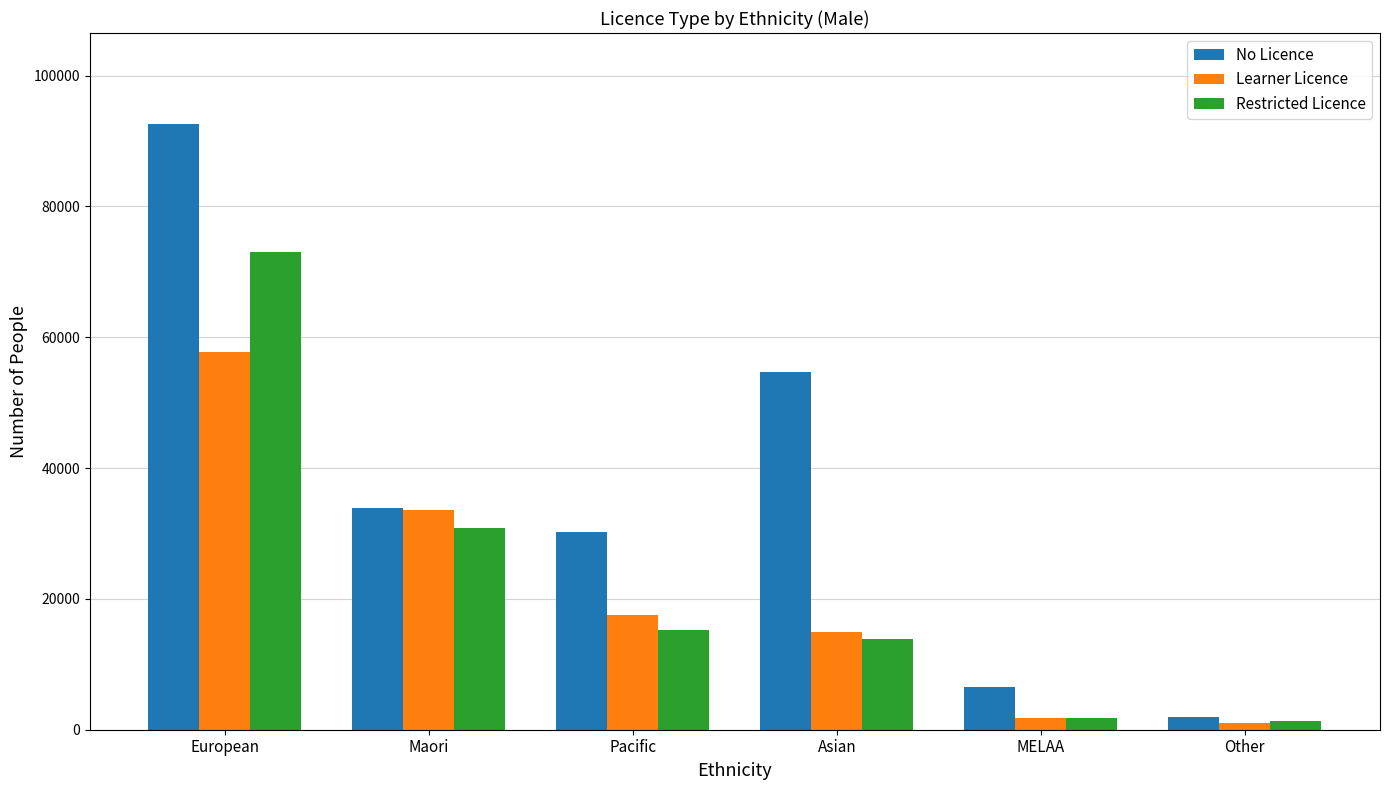

Which series has the widest spread of values?

No Licence